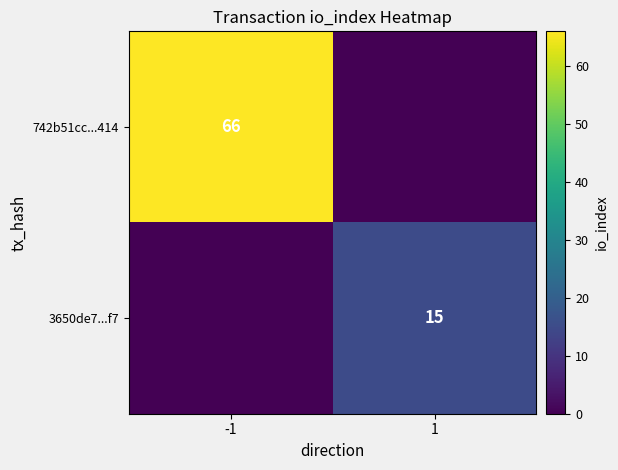

True or false: 742b51cc...414 has a value of 108 at -1.

False